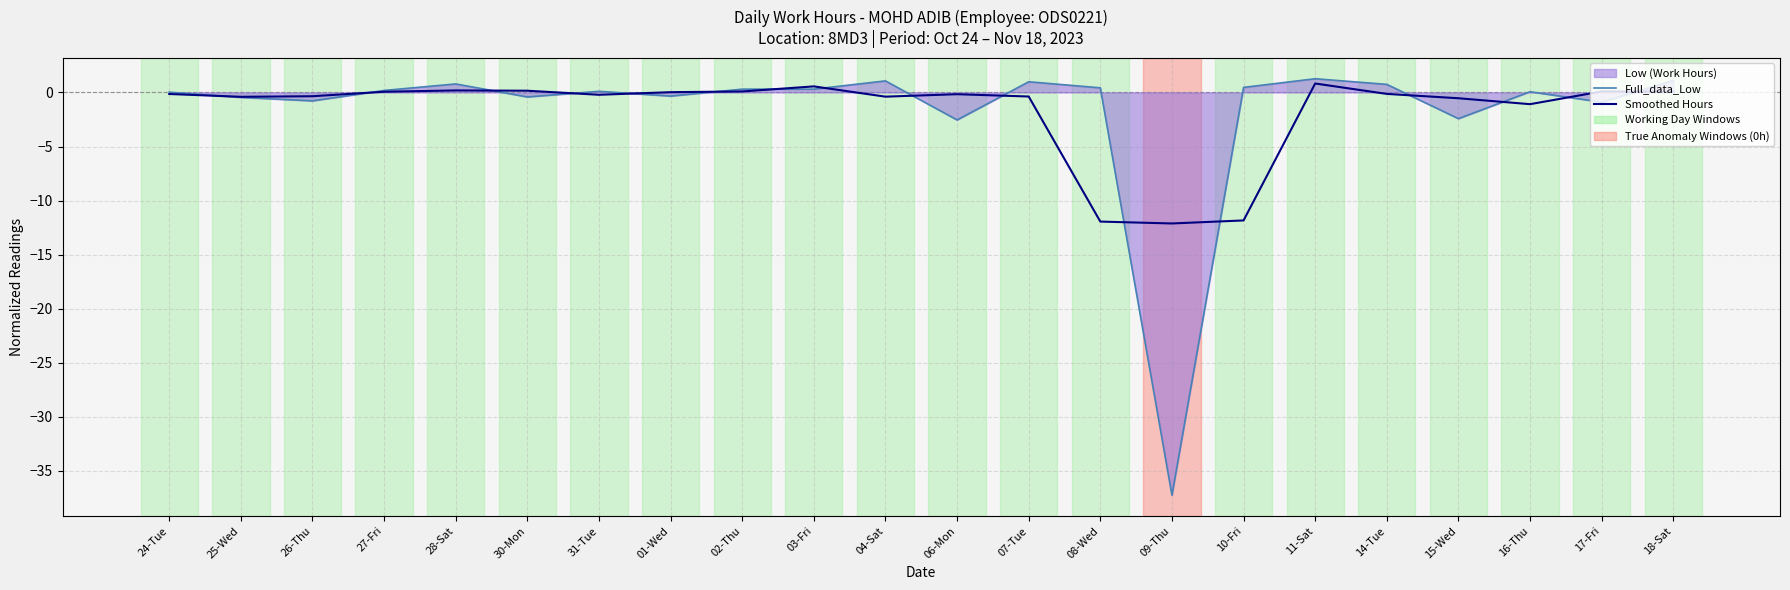

What is the label of the 12th point from the right?

04-Sat